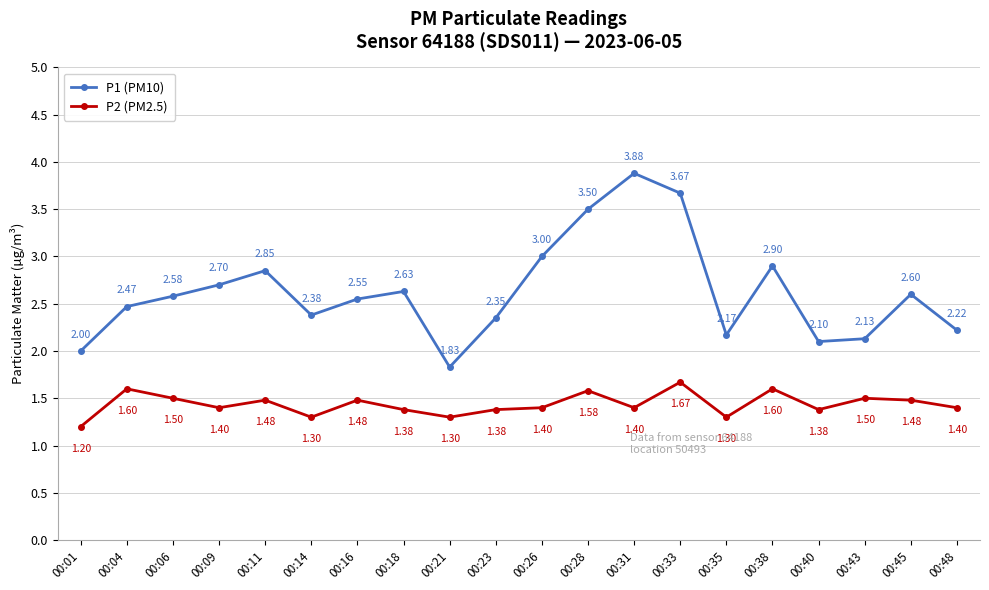

Which series has the largest total across all categories?

P1 (PM10)